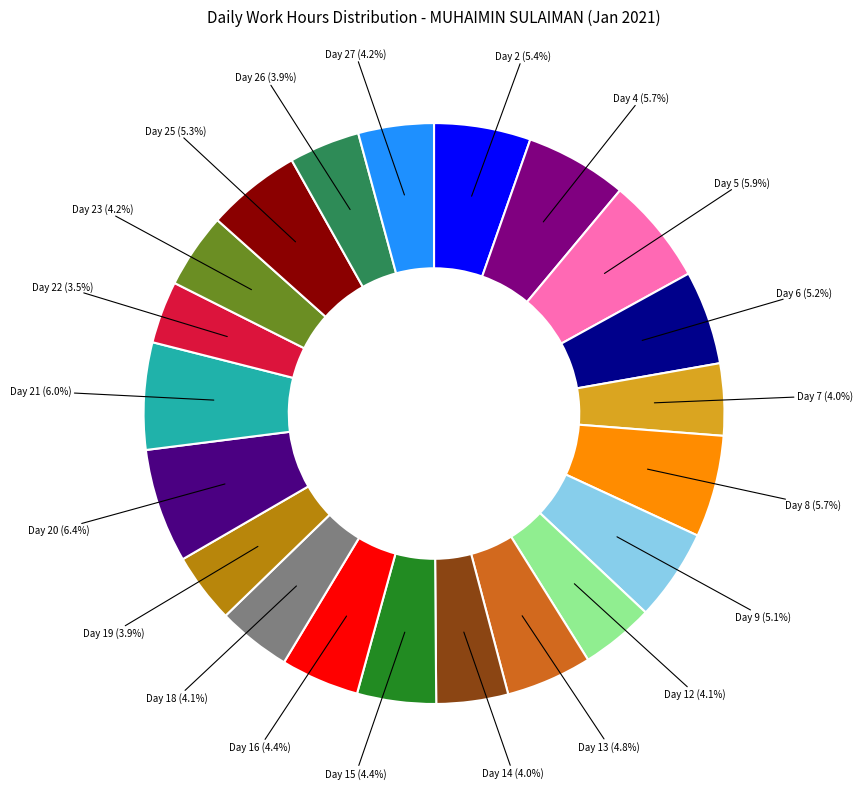

What is the ratio of the value at Day 27 (4.2%) to the value at Day 16 (4.4%)?

1.0